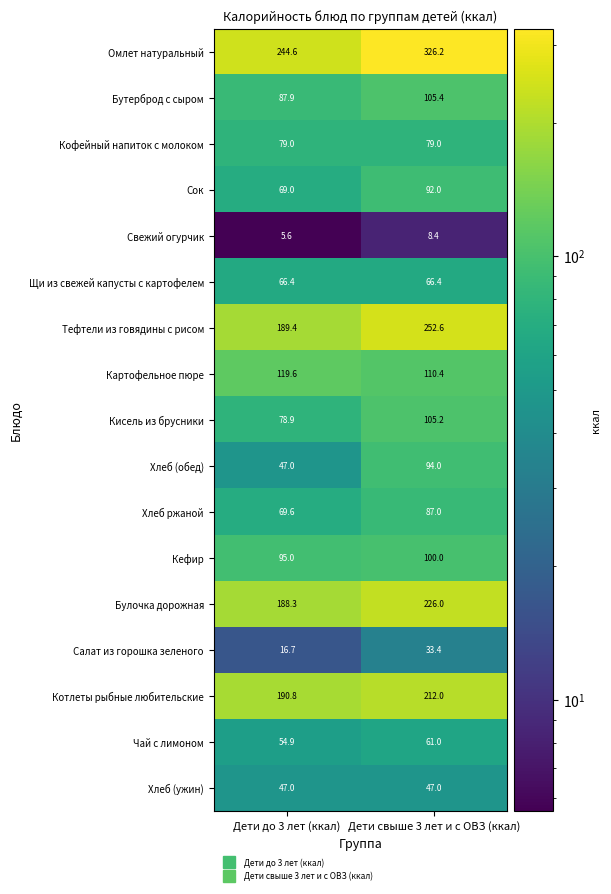

What is the total value across all series at Дети свыше 3 лет и с ОВЗ (ккал)?

2006.0